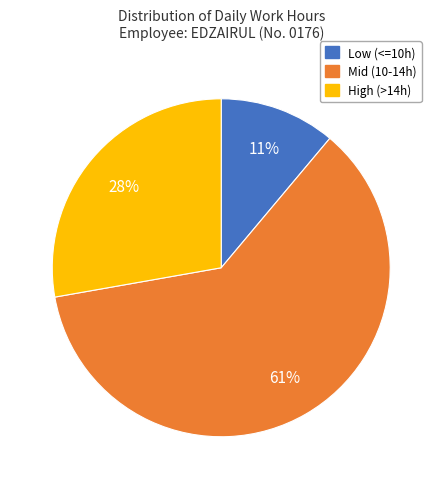

To the nearest percent, what percentage of the pie is High (>14h)?

28%